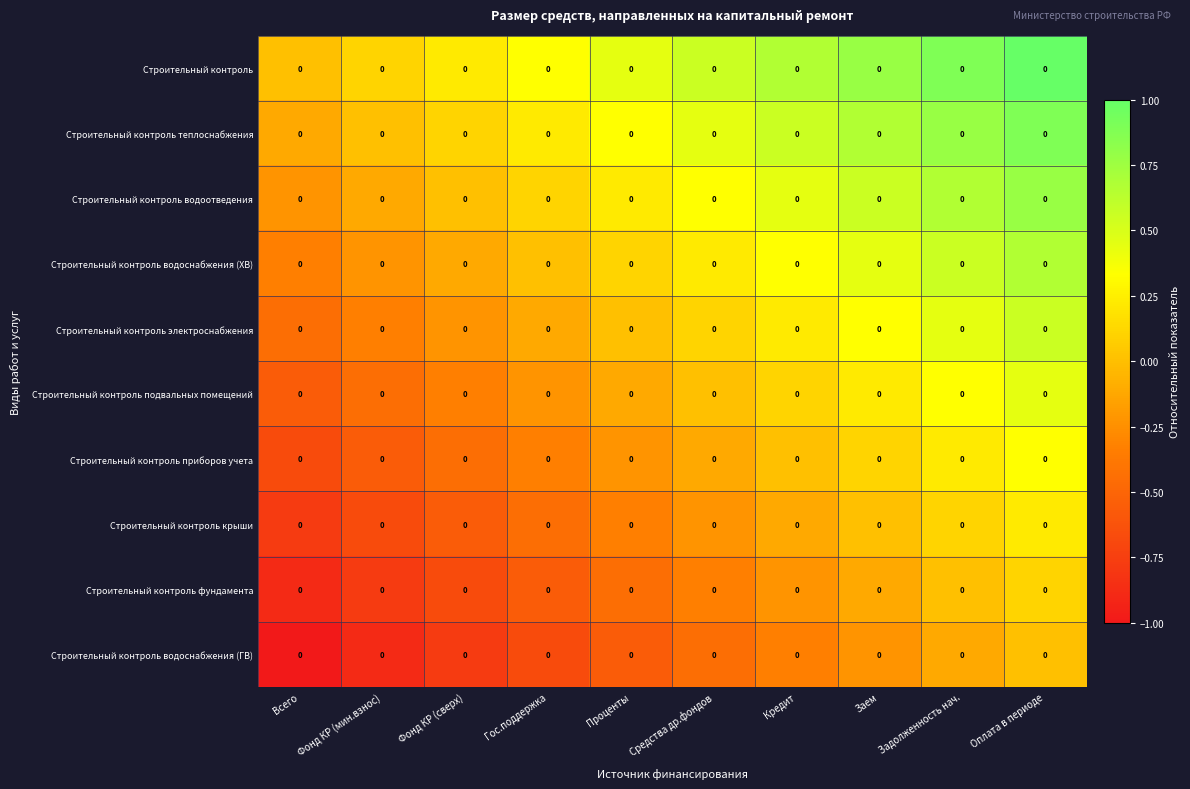

At which label is Строительный контроль приборов учета closest to 0?

Кредит